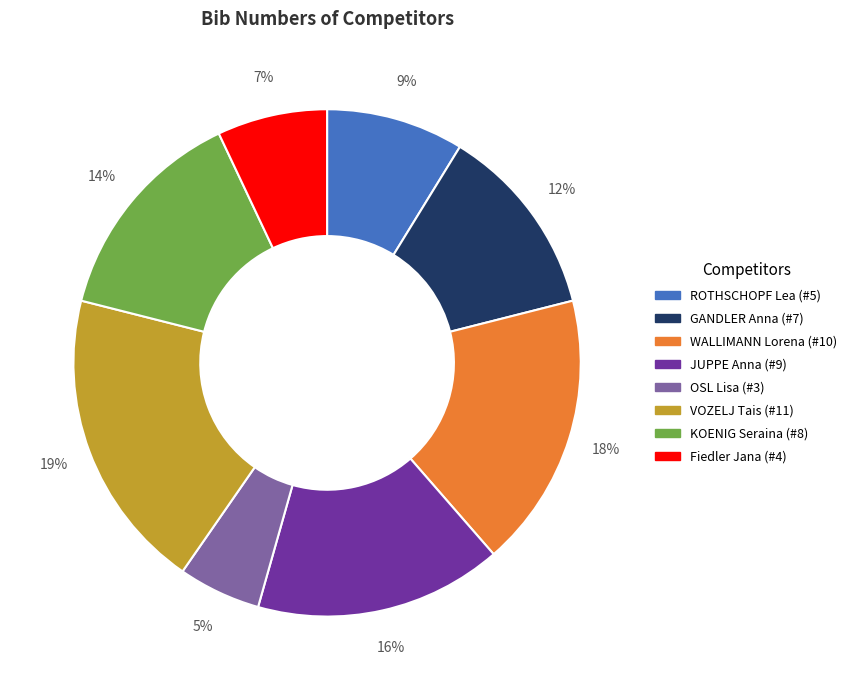

Does ROTHSCHOPF Lea account for over 50% of the chart?

No